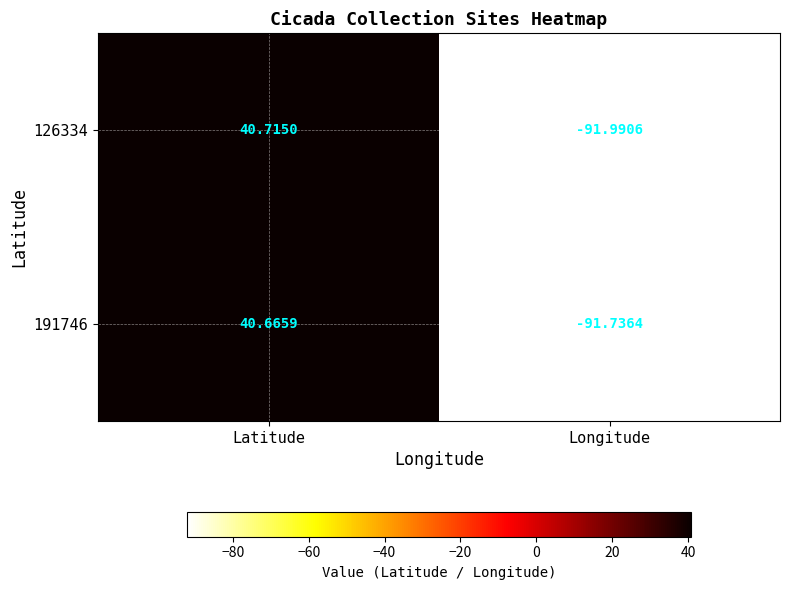

Where is 191746 nearest to the value -25?

Latitude